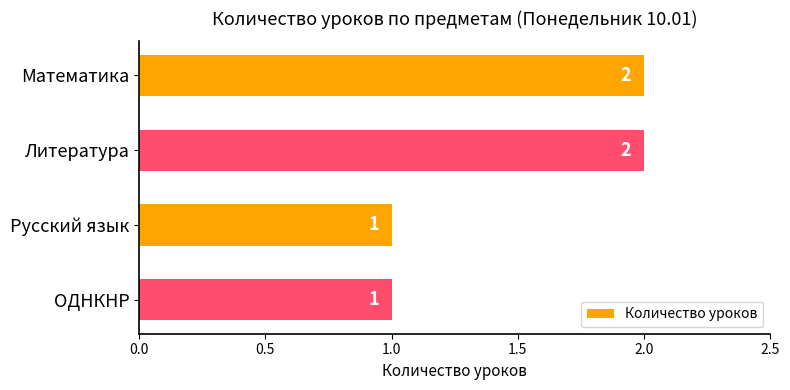

How many data points are less than 2?

2